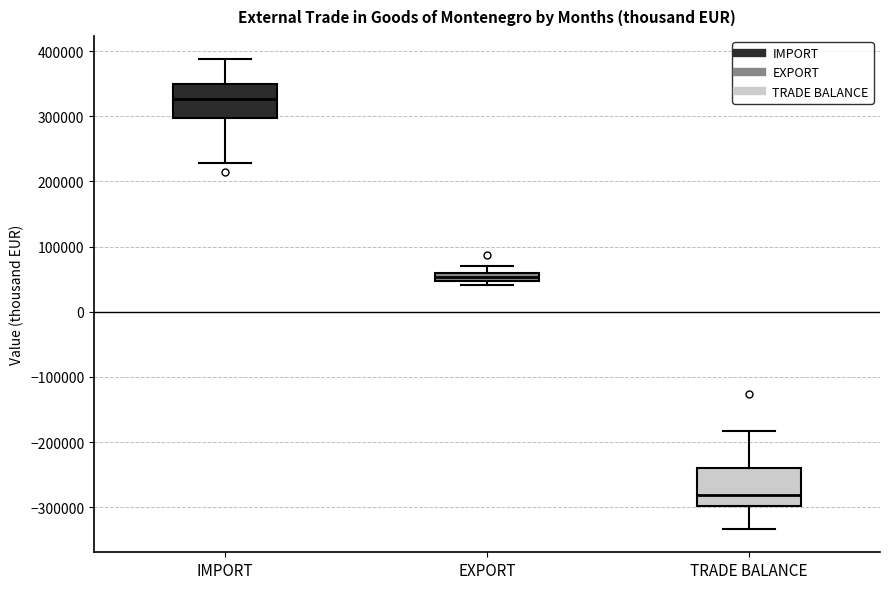

Which box's median line is the highest?

IMPORT